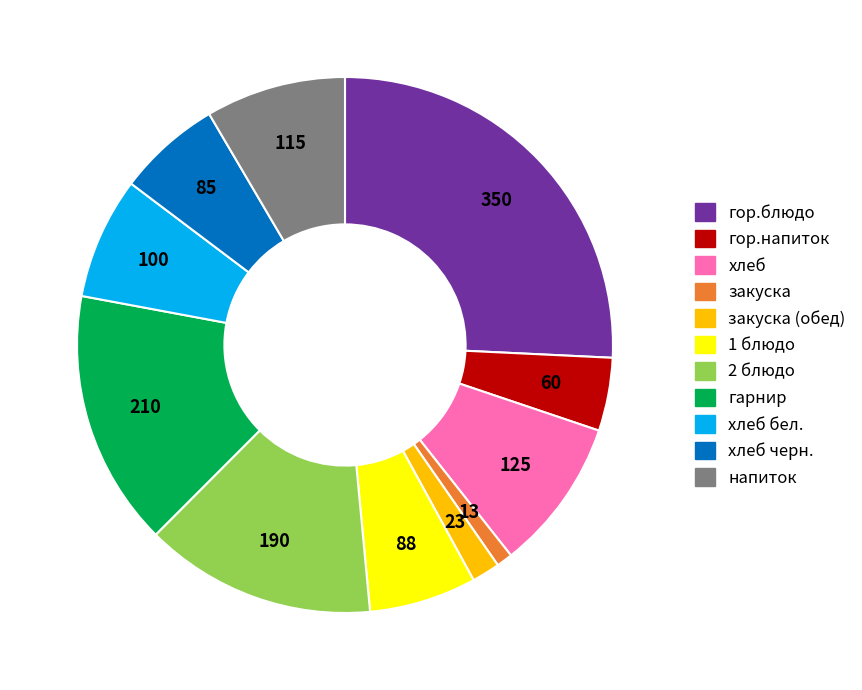

Does any single category account for the majority?

No